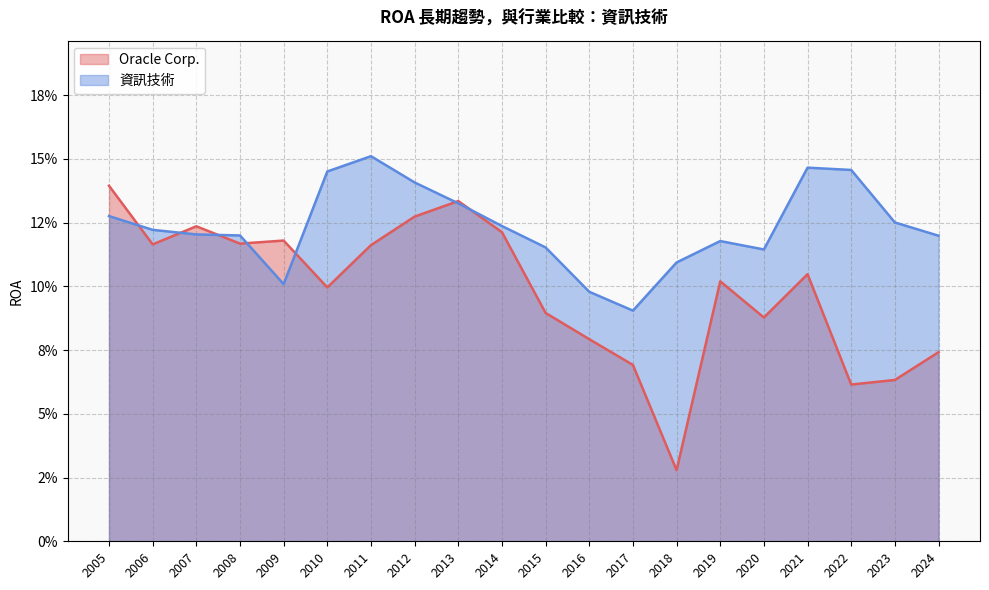

Count the 資訊技術 values in the range 0 to 1.

20